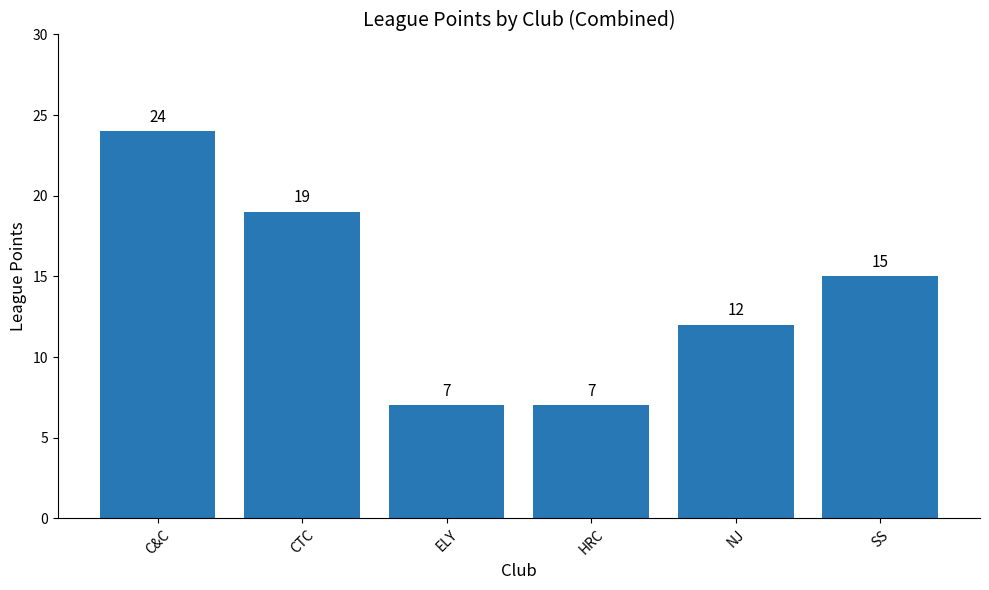

What is the sum of the values at HRC and ELY?

14